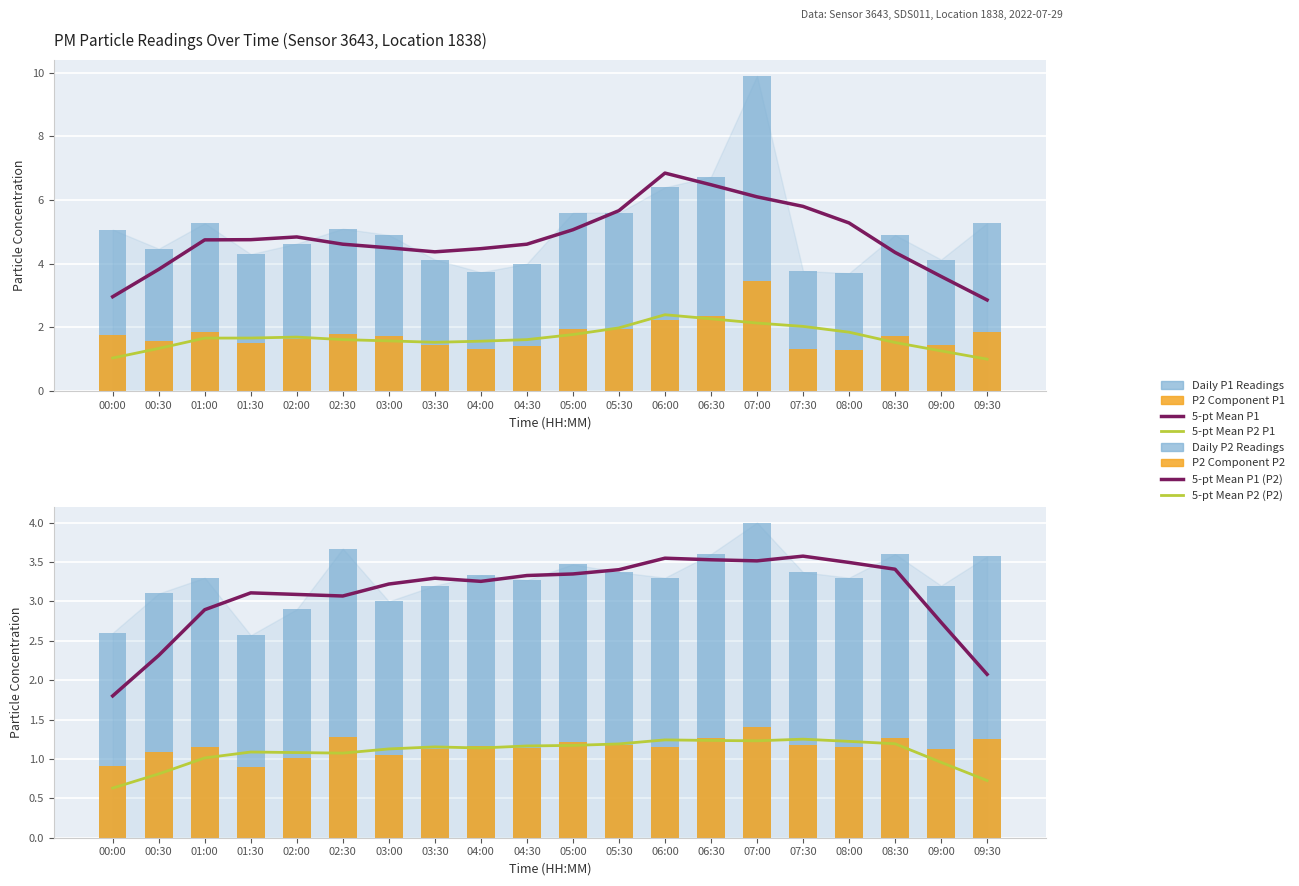

Reading right to left, what are all the values shown in this chart?

P1: 5.3	4.1	4.9	3.7	3.8	9.9	6.7	6.4	5.6	5.6	4.0	3.7	4.1	4.9	5.1	4.6	4.3	5.3	4.5	5.1
P2: 3.6	3.2	3.6	3.3	3.4	4.0	3.6	3.3	3.4	3.5	3.3	3.3	3.2	3.0	3.7	2.9	2.6	3.3	3.1	2.6